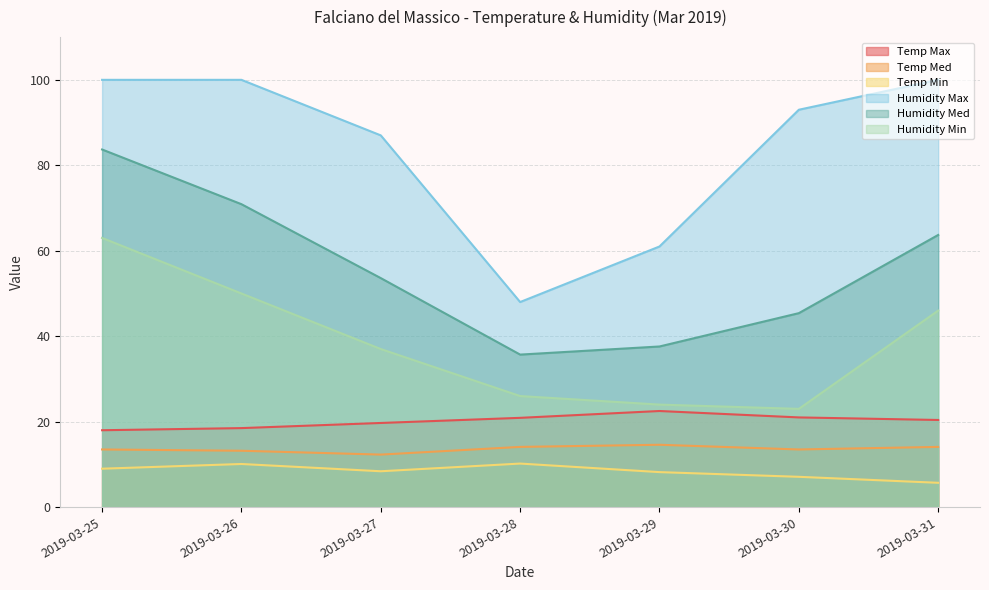

True or false: Humidity Min has more than 2 interior local peaks.

False